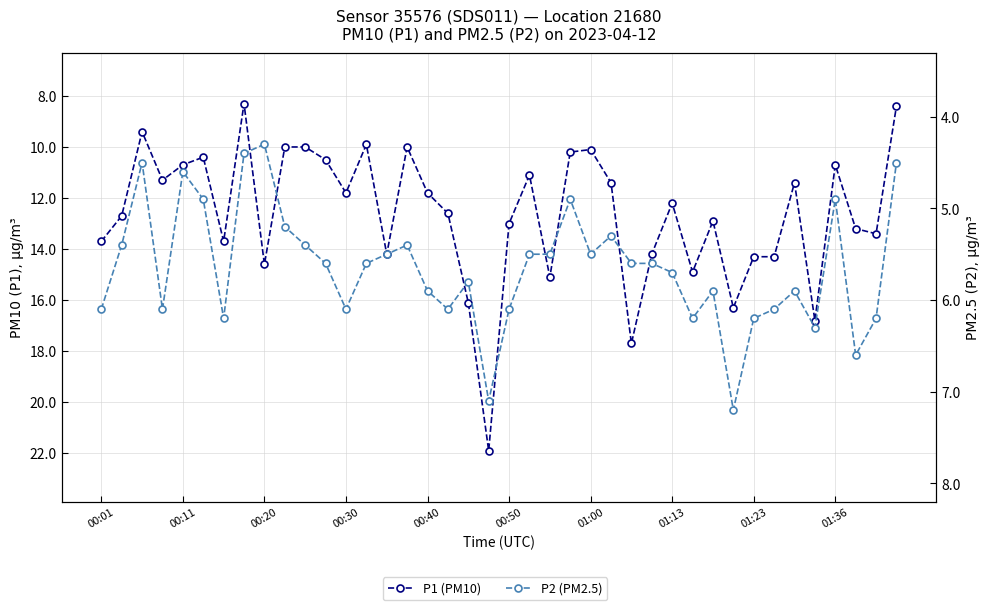

How many categories are shown in the chart?

40